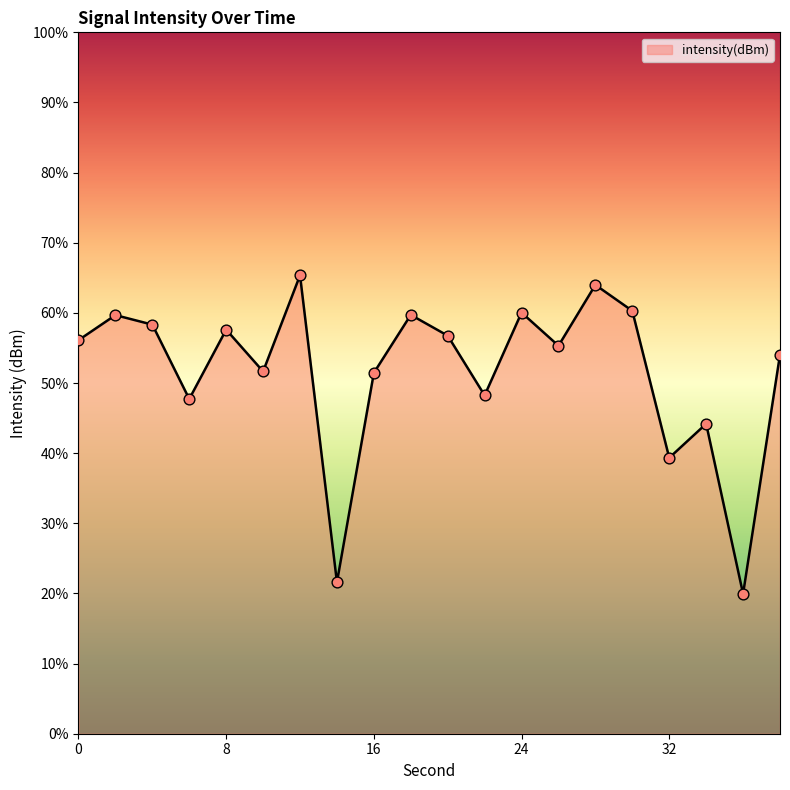

What is the difference between the maximum and minimum values?

45.4